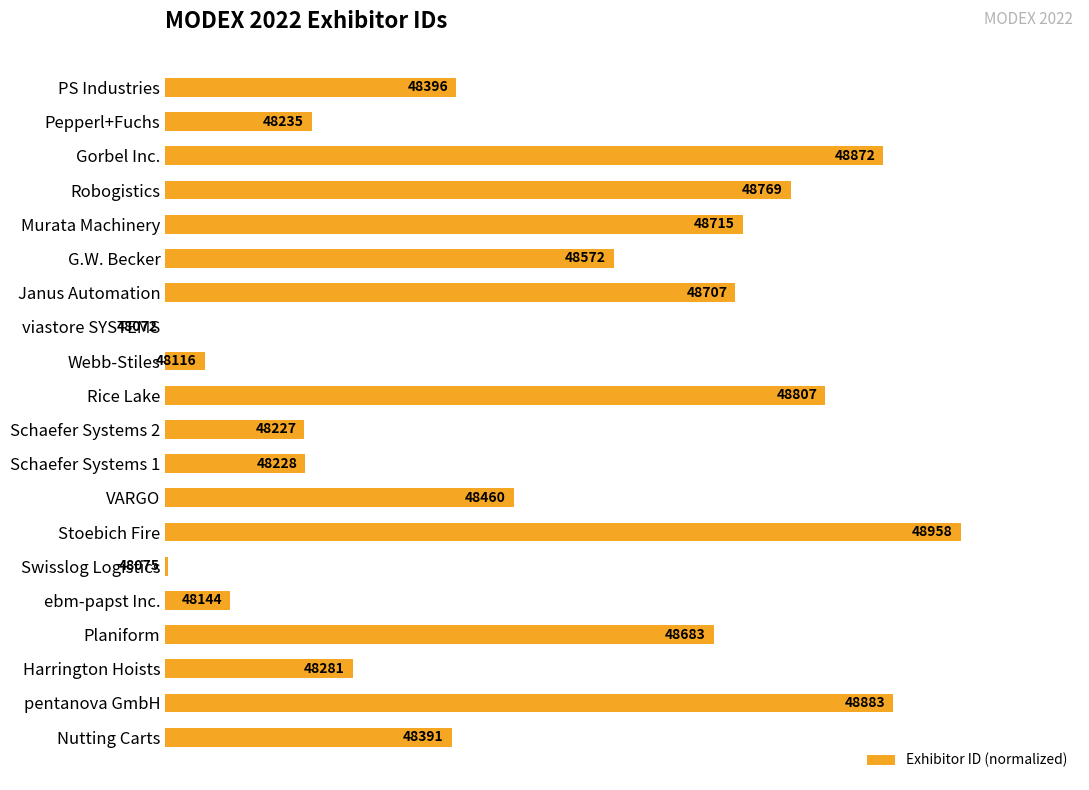

How many positive values are there?

19